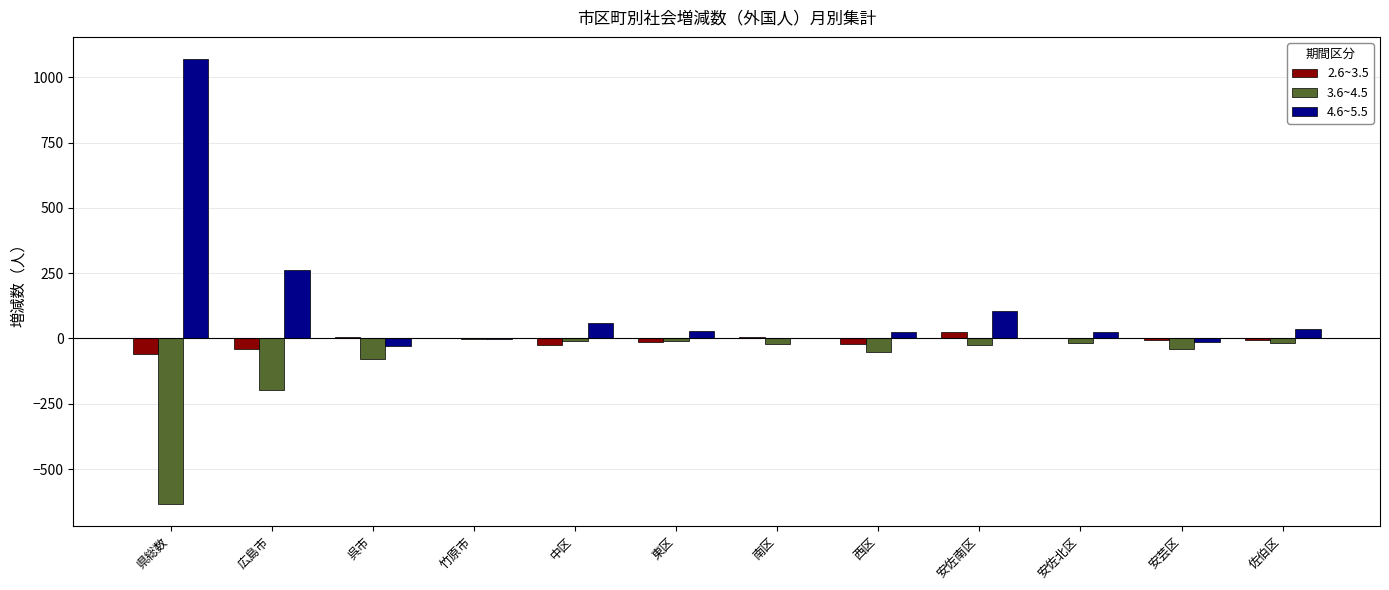

Which series has the widest spread of values?

4.6~5.5